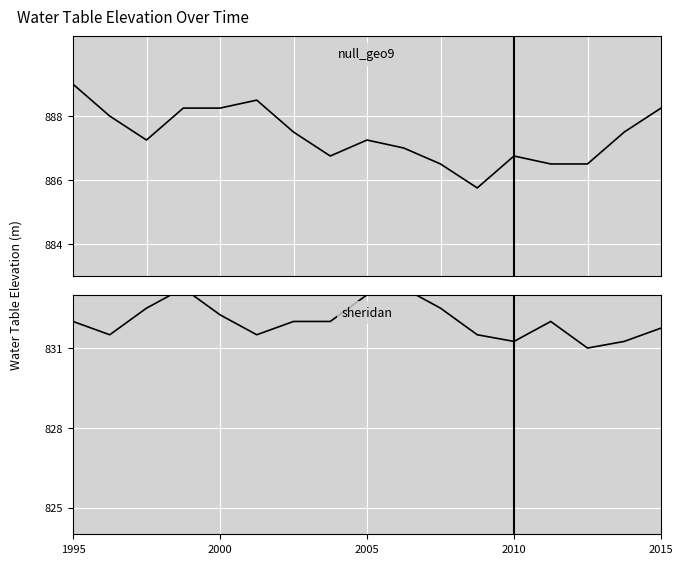

How many categories are shown in the chart?

17